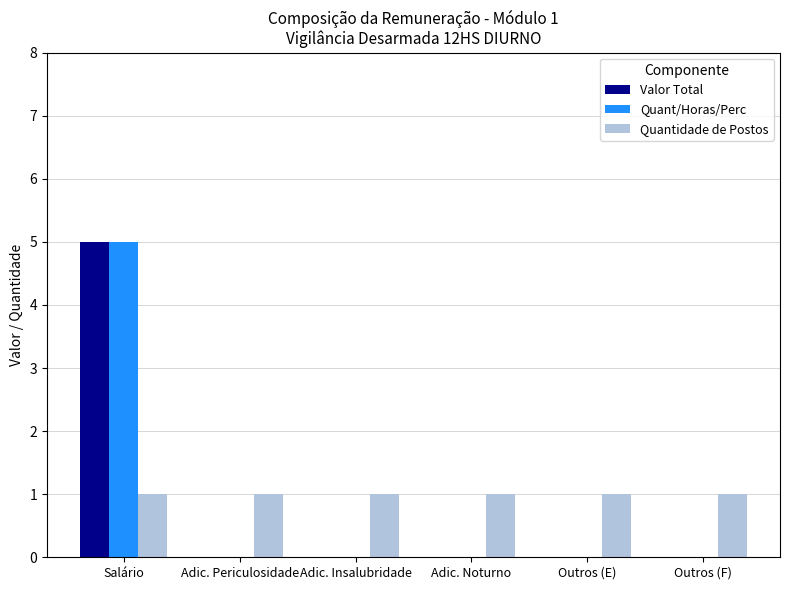

At which category is the sum across all series the highest?

Salário